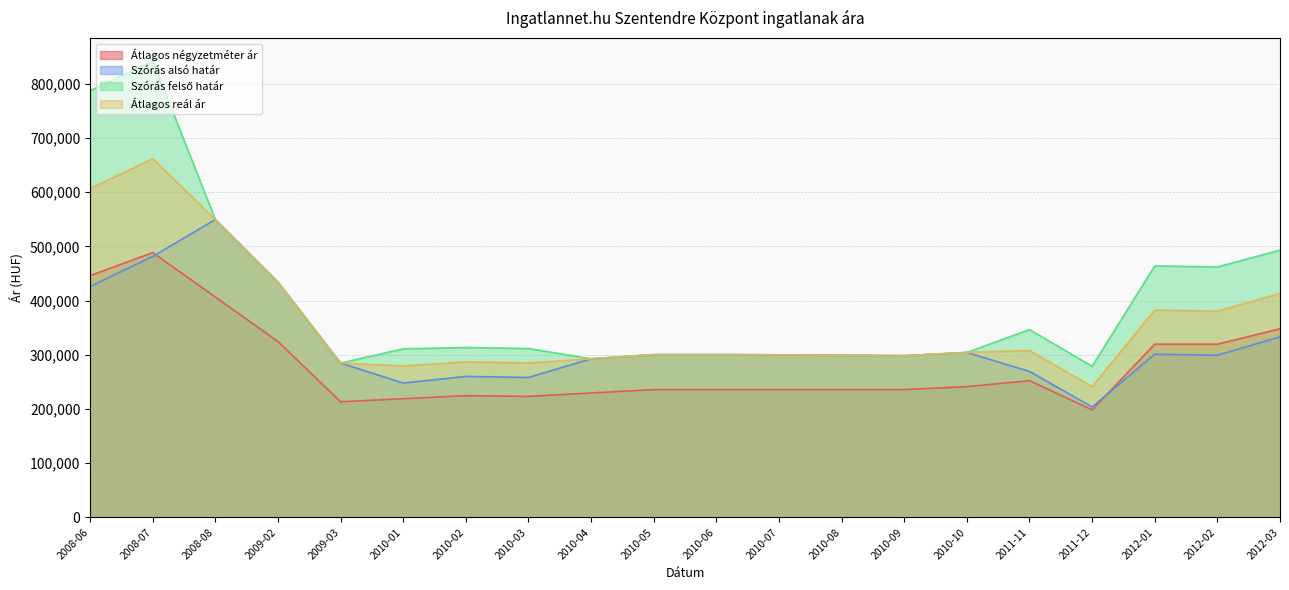

Is the value of Szórás alsó határ at 2010-02 greater than the value of Szórás felső határ at 2010-06?

No